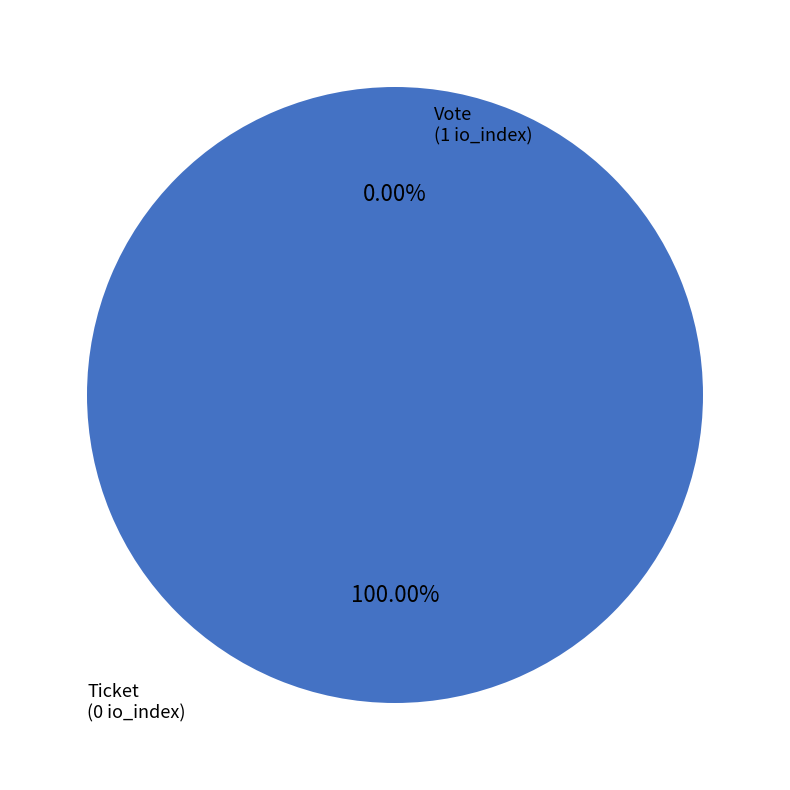

Is there any slice that represents more than half of the pie?

Yes